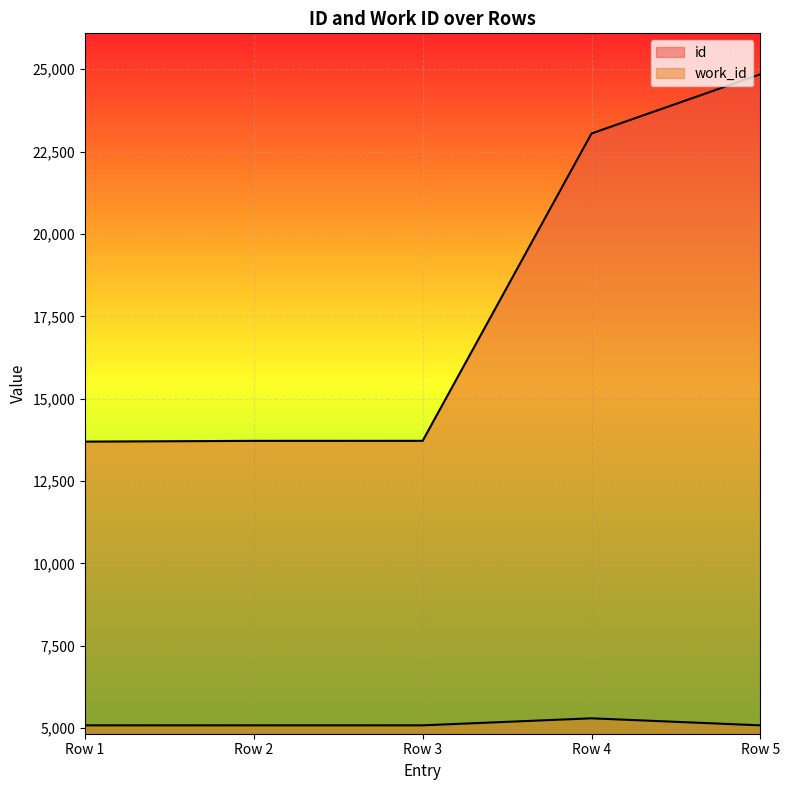

What is the value of the id point at the 4th from the left?

23051